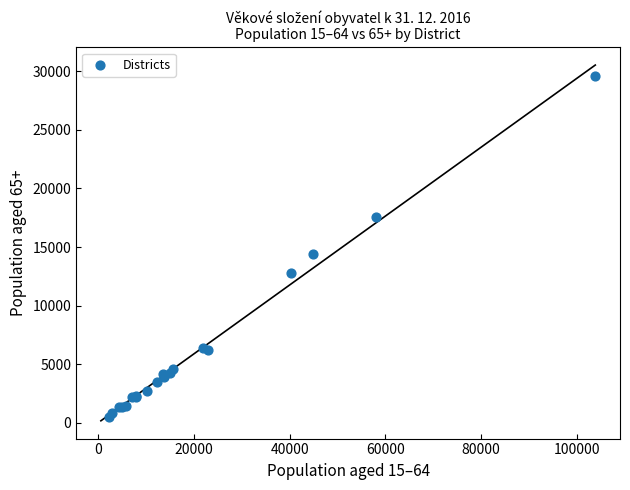

What Y value in the scatter plot is closest to 15079?

14400